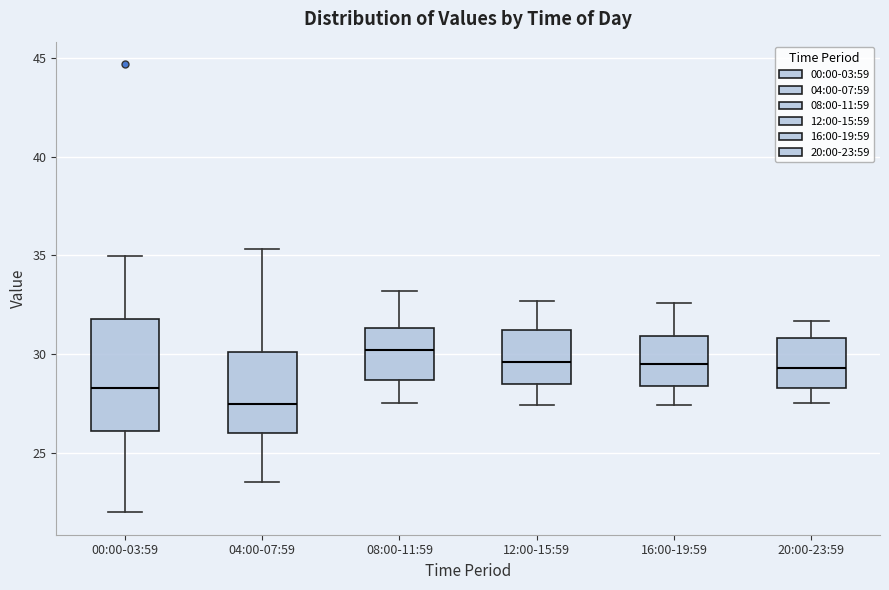

Reading left to right, transcribe this box plot: for each box, give where its median line is, the range the box spans, and where its two whiskers end, as read against the y-axis. The values are not printed on the chart, so give them approximately, as read against the axis.

00:00-03:59: median 28.5, box 26.0 to 32.0, whiskers 22.0 to 35.0
04:00-07:59: median 27.5, box 26.0 to 30.0, whiskers 23.5 to 35.5
08:00-11:59: median 30.0, box 28.5 to 31.5, whiskers 27.5 to 33.0
12:00-15:59: median 29.5, box 28.5 to 31.0, whiskers 27.5 to 32.5
16:00-19:59: median 29.5, box 28.5 to 31.0, whiskers 27.5 to 32.5
20:00-23:59: median 29.5, box 28.5 to 31.0, whiskers 27.5 to 31.5